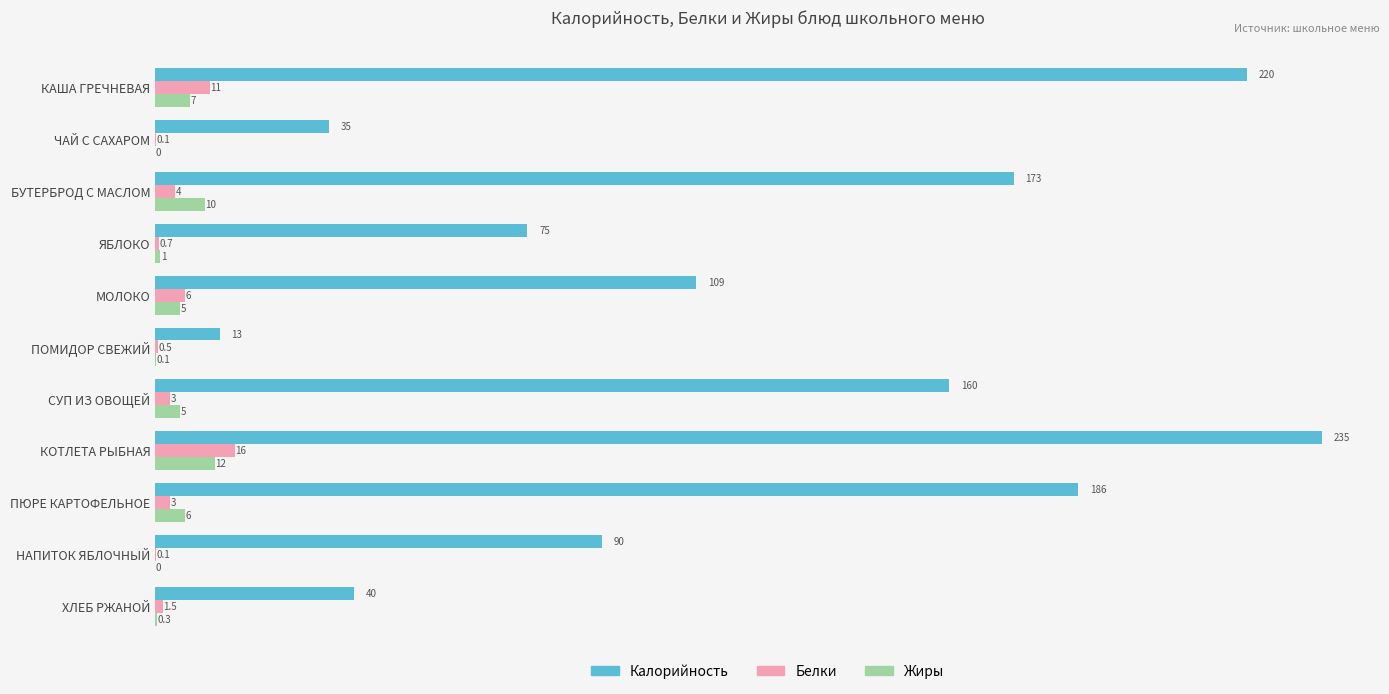

Which series changed the most between ЯБЛОКО and ХЛЕБ РЖАНОЙ?

Калорийность